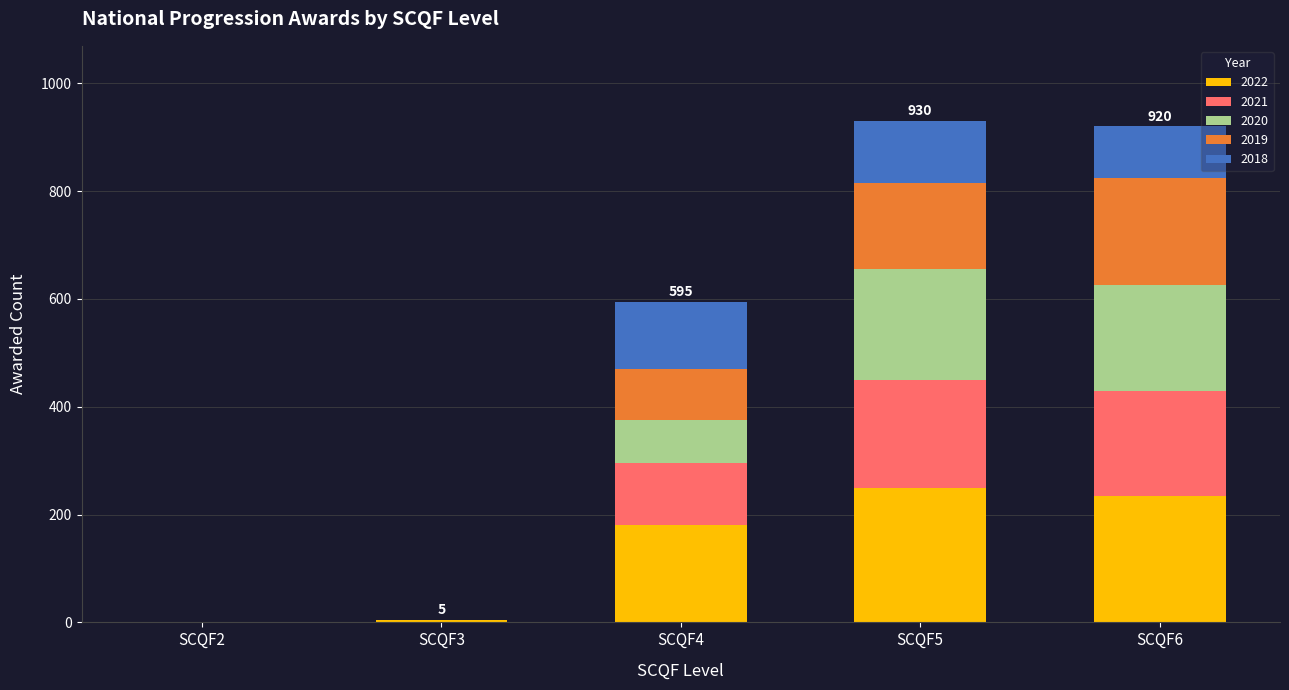

What are all the series names shown in the legend?

2022, 2021, 2020, 2019, 2018